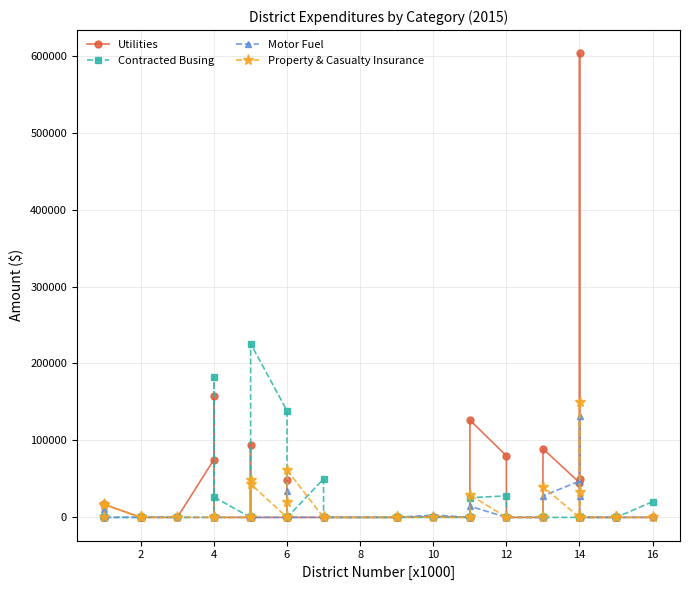

Which series has the largest range (max minus min)?

Utilities